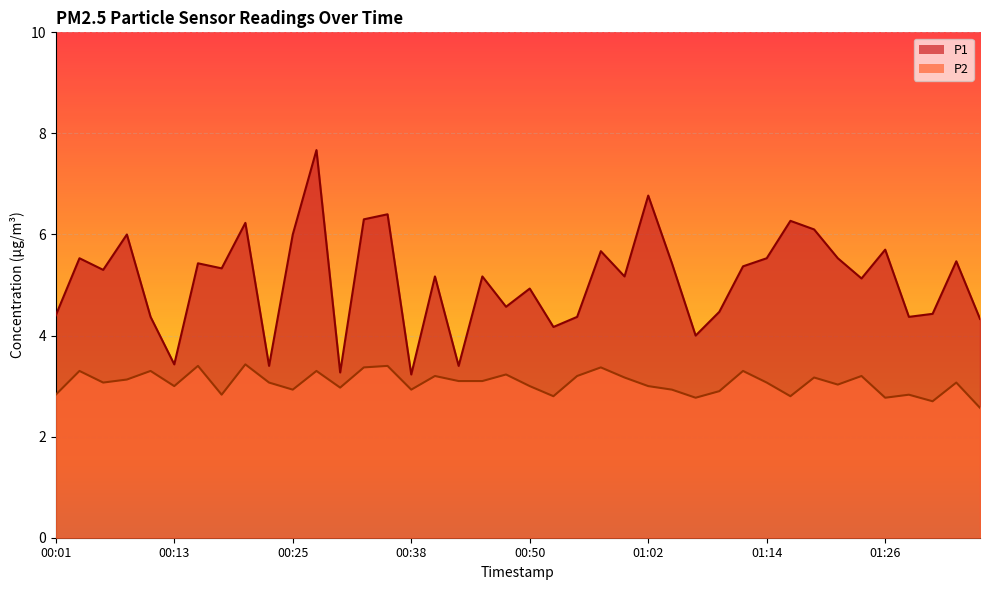

Reading left to right, extract all data points from this chart.

P1: 4.4	5.5	5.3	6.0	4.4	3.4	5.4	5.3	6.2	3.4	6.0	7.7	3.3	6.3	6.4	3.2	5.2	3.4	5.2	4.6	4.9	4.2	4.4	5.7	5.2	6.8	5.4	4.0	4.5	5.4	5.5	6.3	6.1	5.5	5.1	5.7	4.4	4.4	5.5	4.3
P2: 2.8	3.3	3.1	3.1	3.3	3.0	3.4	2.8	3.4	3.1	2.9	3.3	3.0	3.4	3.4	2.9	3.2	3.1	3.1	3.2	3.0	2.8	3.2	3.4	3.2	3.0	2.9	2.8	2.9	3.3	3.1	2.8	3.2	3.0	3.2	2.8	2.8	2.7	3.1	2.6